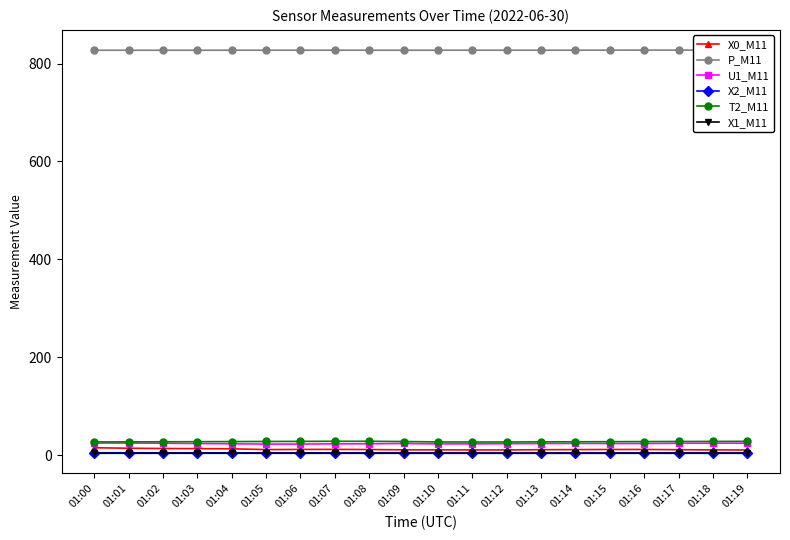

At 01:19, list the series in order from largest to smallest.

P_M11, T2_M11, U1_M11, X0_M11, X2_M11, X1_M11